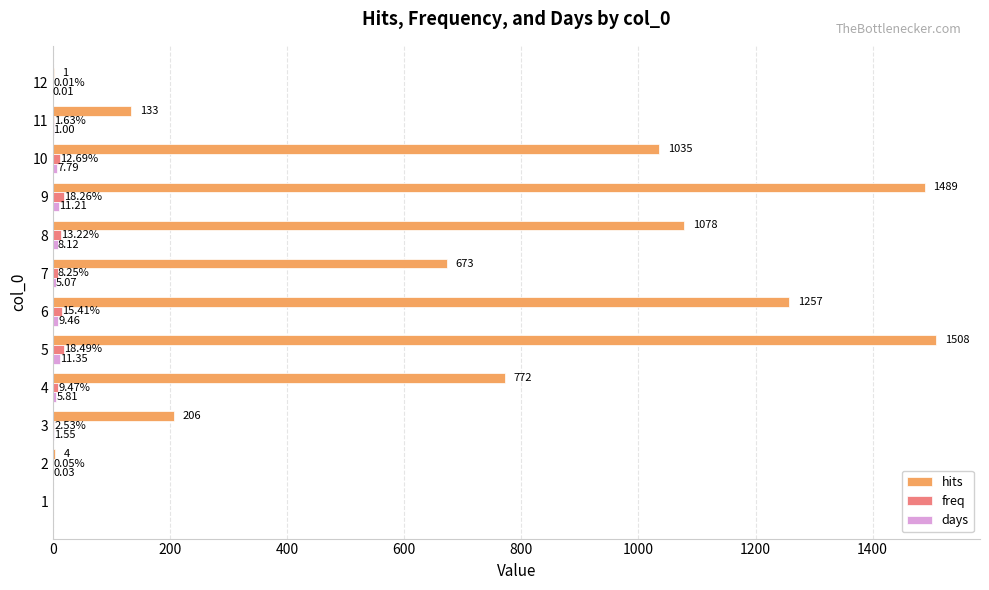

Count the number of categories in the chart.

12